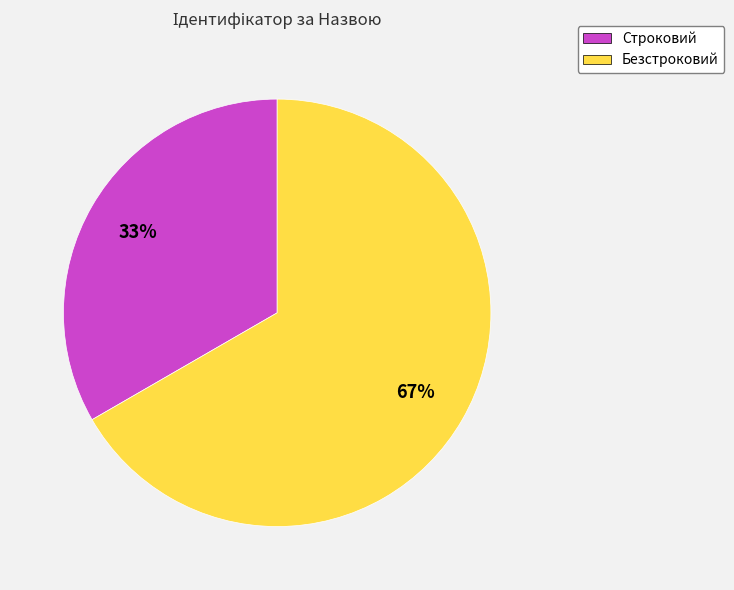

To the nearest percent, what portion does Безстроковий represent?

67%